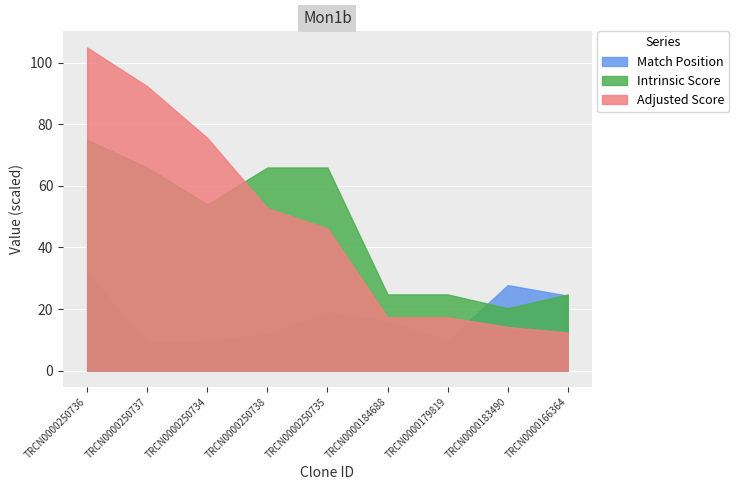

True or false: Intrinsic Score and Adjusted Score intersect in this chart.

True